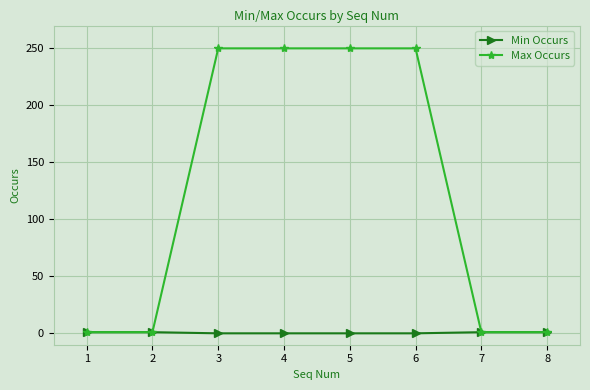

Count the Max Occurs values in the range 1 to 250.

8